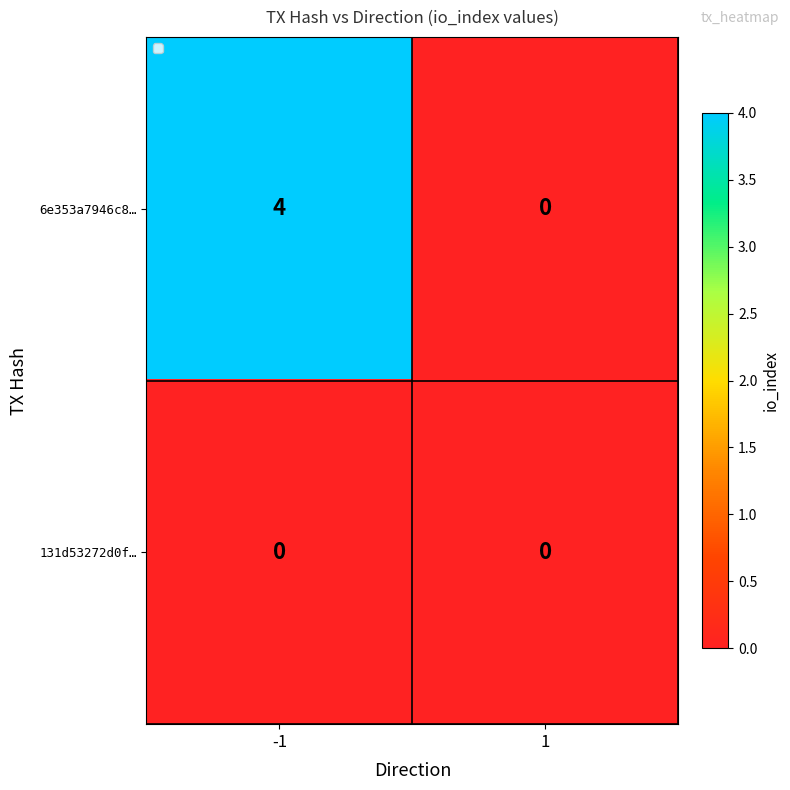

Reading left to right, list all the values displayed in this chart.

6e353a7946c8…: -1=4	1=0
131d53272d0f…: -1=0	1=0